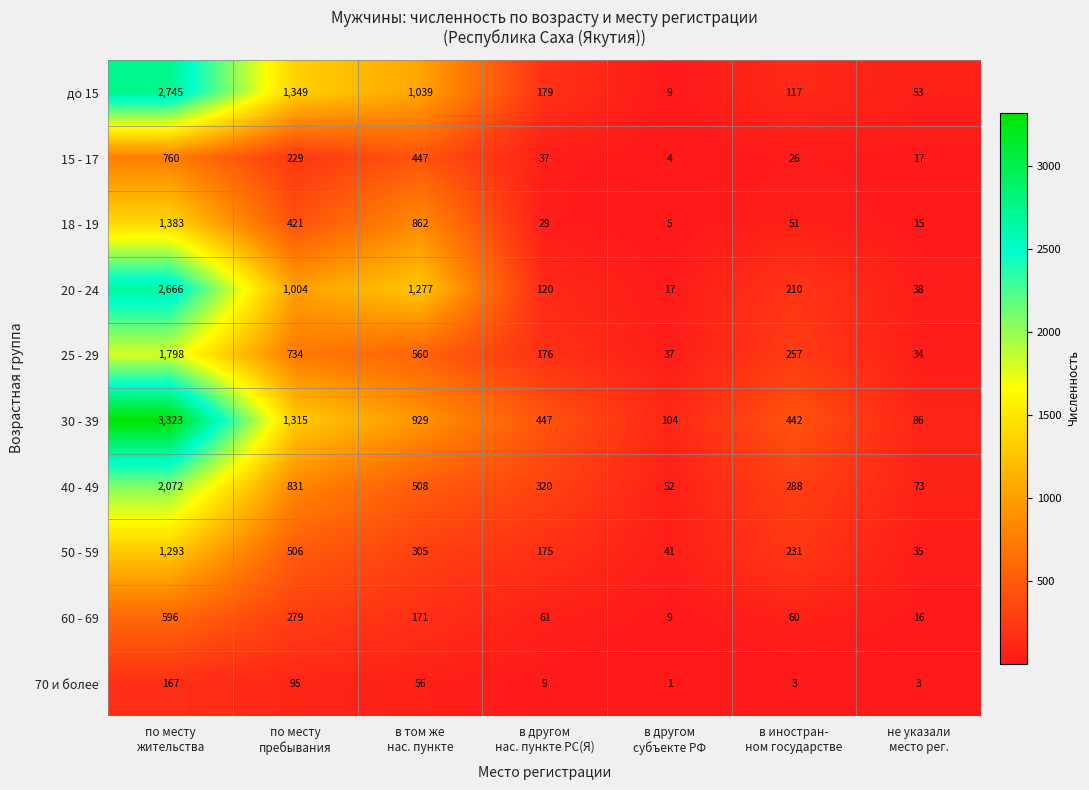

Which series has the largest total across all categories?

30 - 39